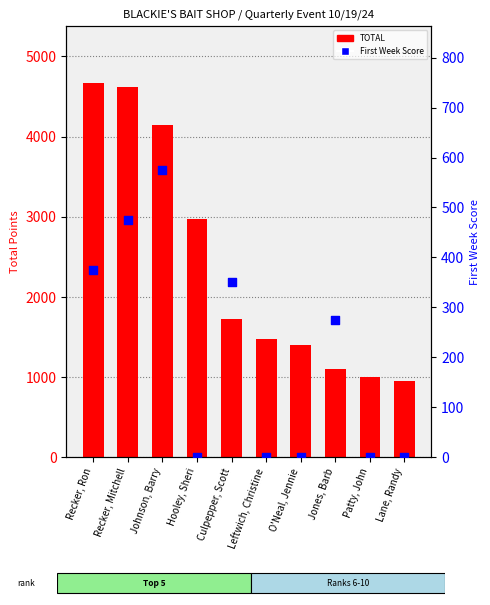

Which series contains the highest Y value?

TOTAL